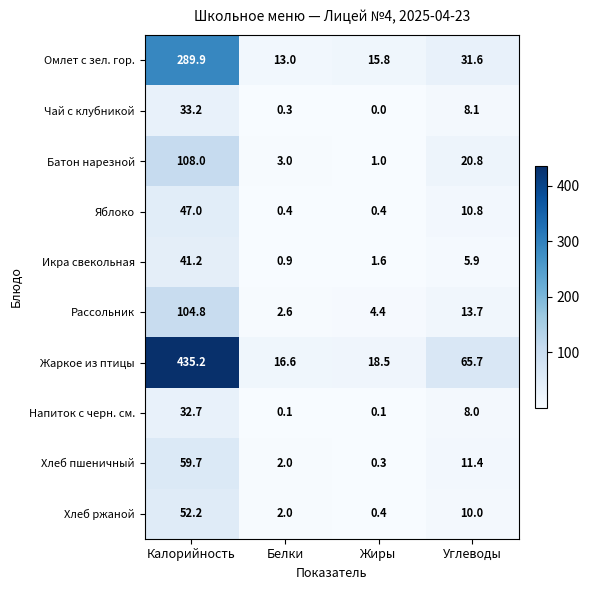

List the series in order of their peak value, lowest first.

Напиток с черн. см., Чай с клубникой, Икра свекольная, Яблоко, Хлеб ржаной, Хлеб пшеничный, Рассольник, Батон нарезной, Омлет с зел. гор., Жаркое из птицы